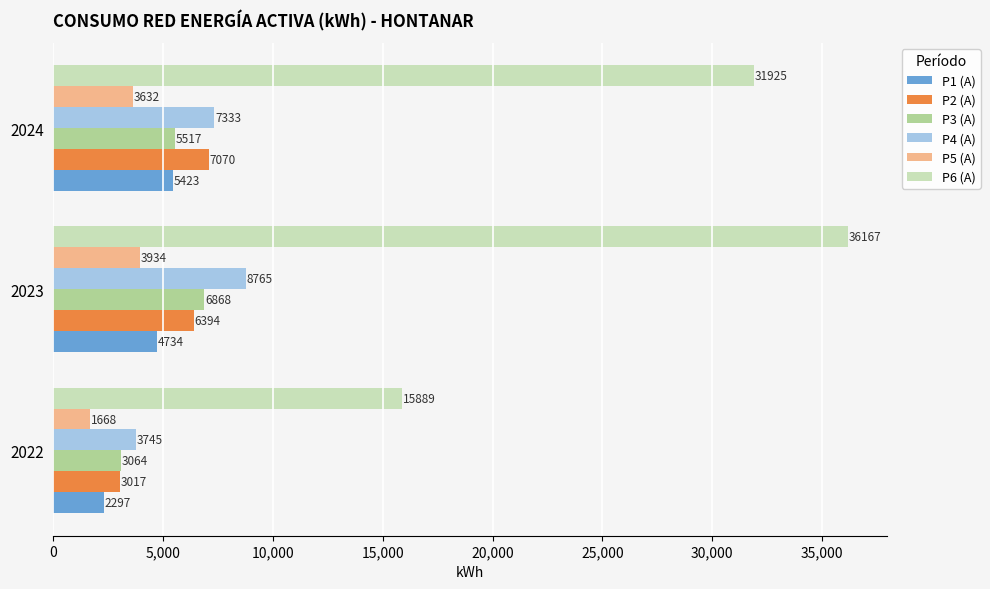

What is the difference between the maximum and minimum values in the P2 (A) series?

4053